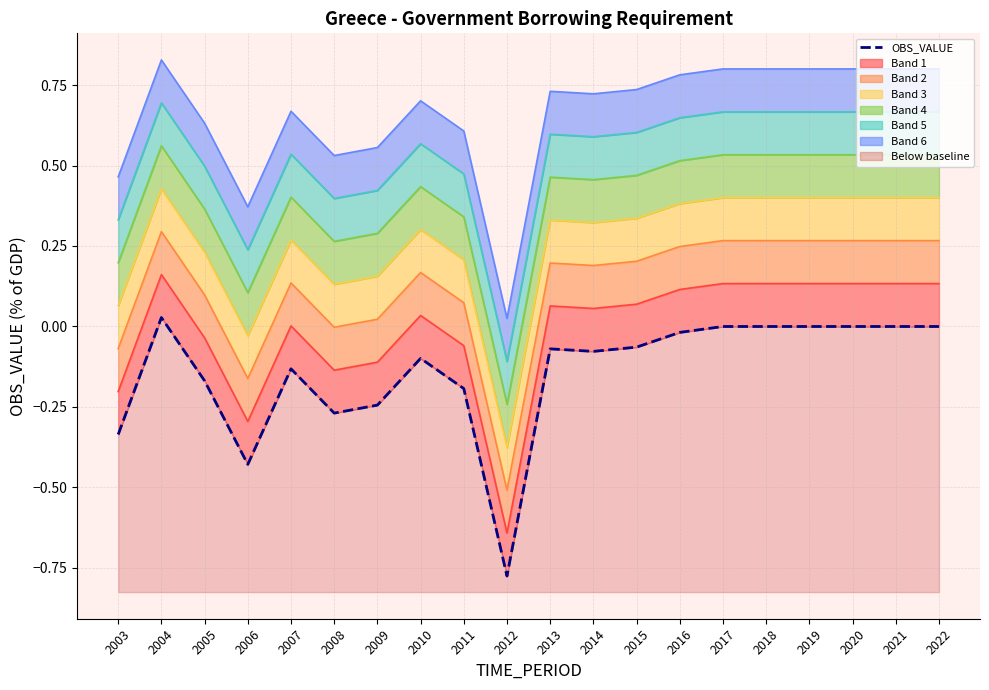

List the labels in order of value, smallest first.

2012, 2006, 2003, 2008, 2009, 2011, 2005, 2007, 2010, 2014, 2013, 2015, 2016, 2017, 2018, 2019, 2020, 2021, 2022, 2004